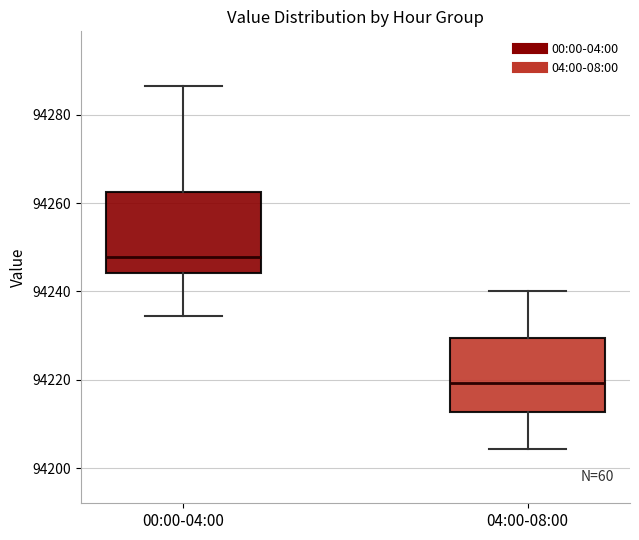

Which box's median line is the lowest?

04:00-08:00